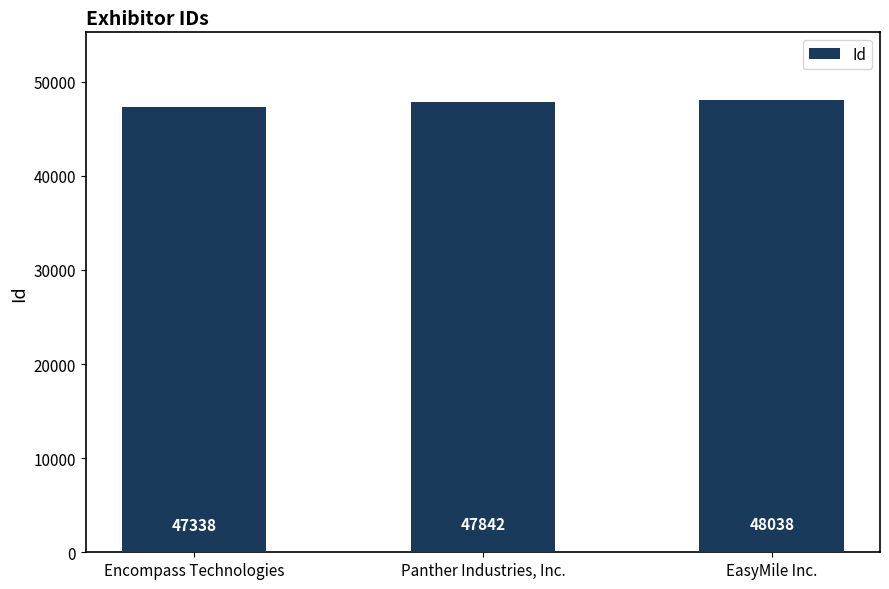

What is the sum of the values at EasyMile Inc. and Encompass Technologies?

95376